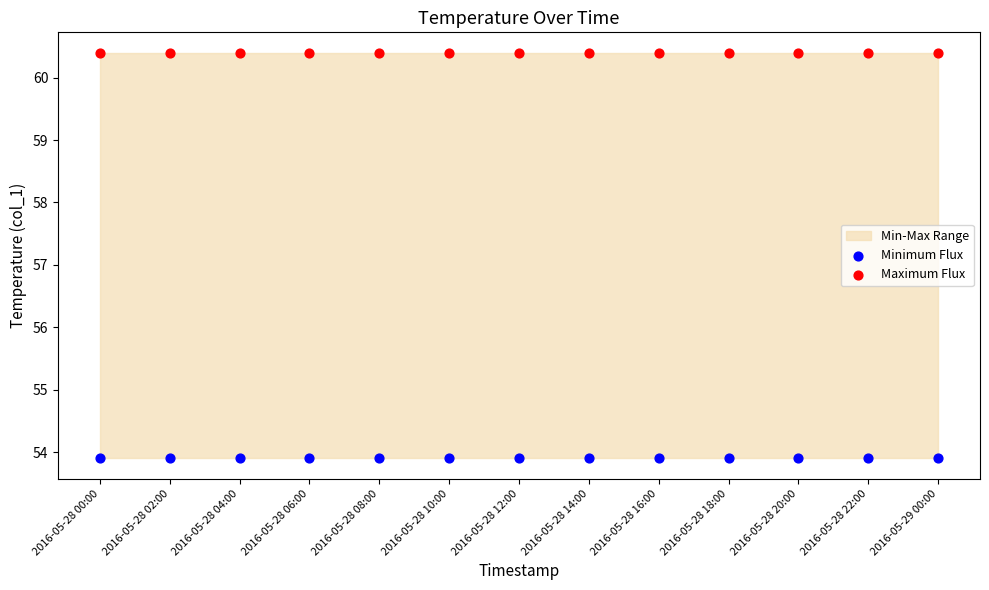

Which series contains the highest Y value?

Maximum Flux